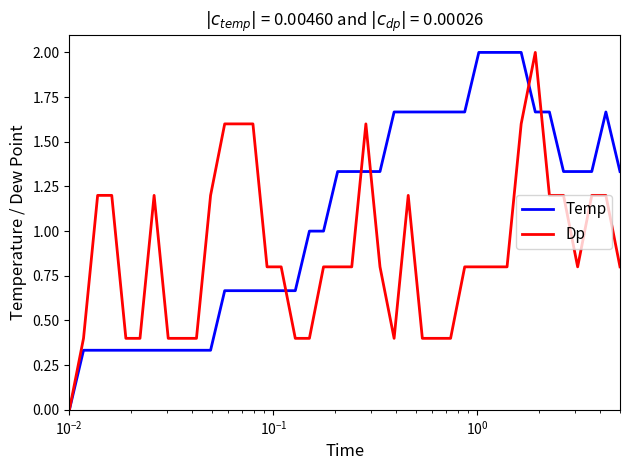

List the series in order of their overall mean, lowest first.

Dp, Temp